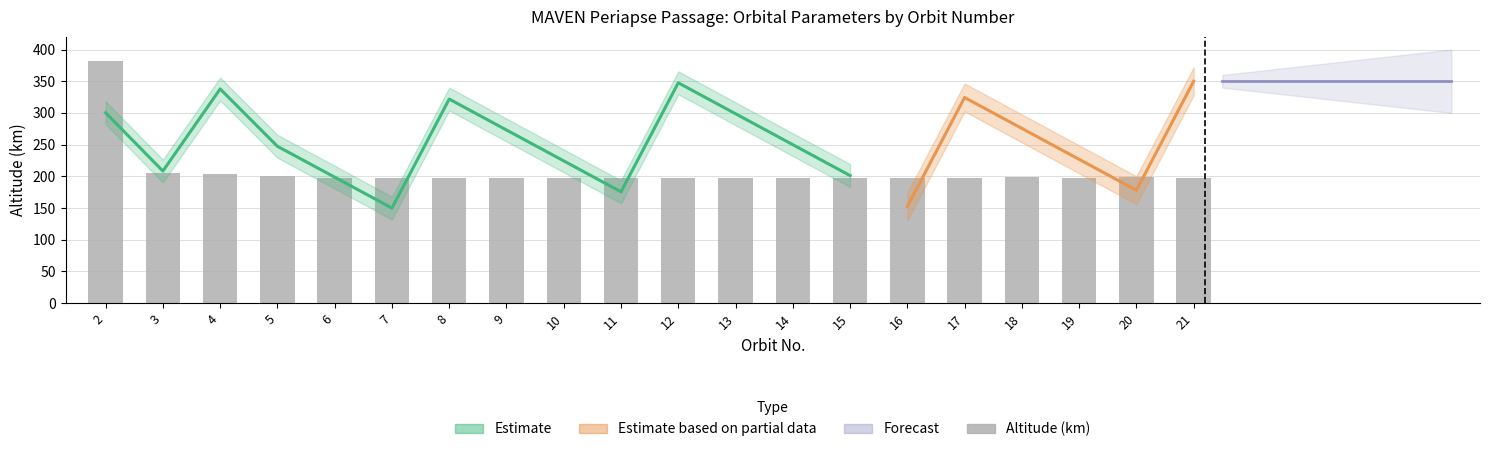

Reading right to left, transcribe all the data shown in this chart.

197.6	198.2	198.1	198.3	198.2	197.5	198.2	197.3	197.9	196.9	197.5	197.4	197.6	197.5	196.7	197.5	200.4	204.0	204.6	382.3